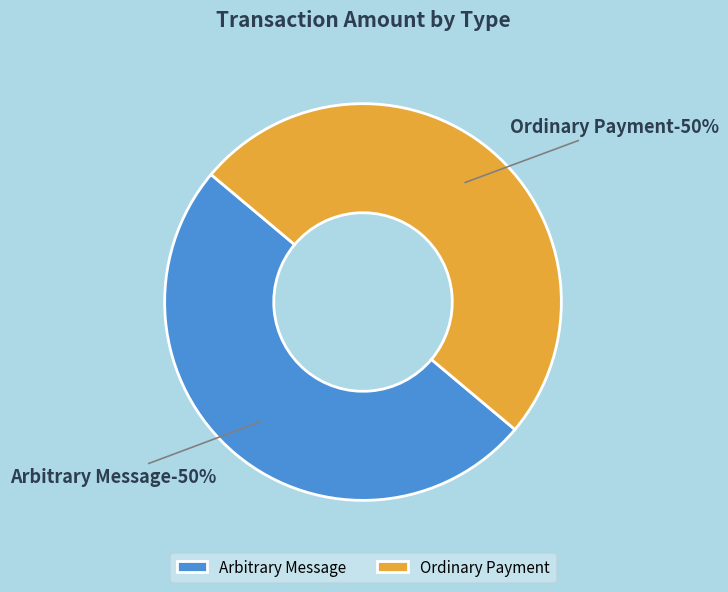

How many segments does this pie chart have?

2